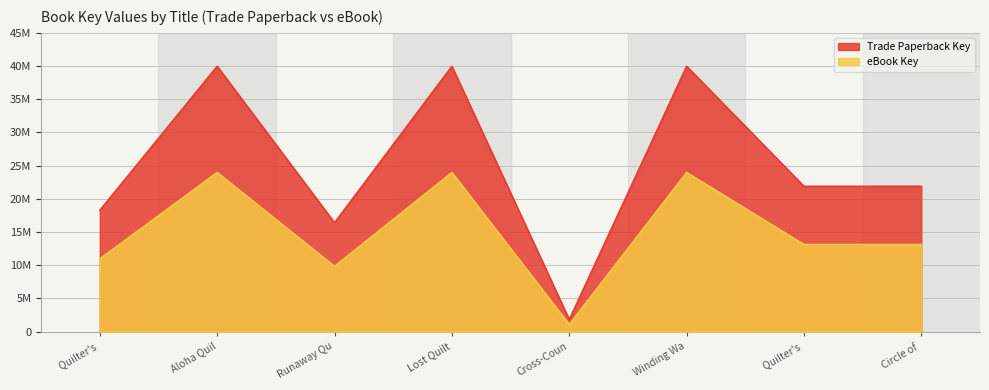

True or false: Trade Paperback Key and eBook Key intersect in this chart.

False